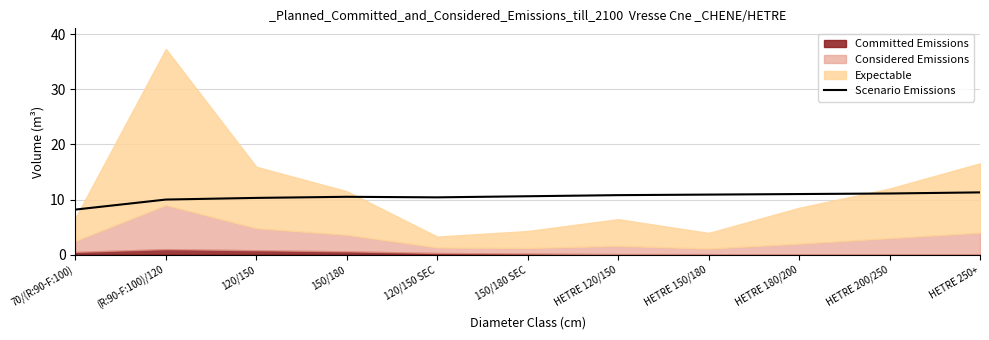

How many data points are less than 10?

1